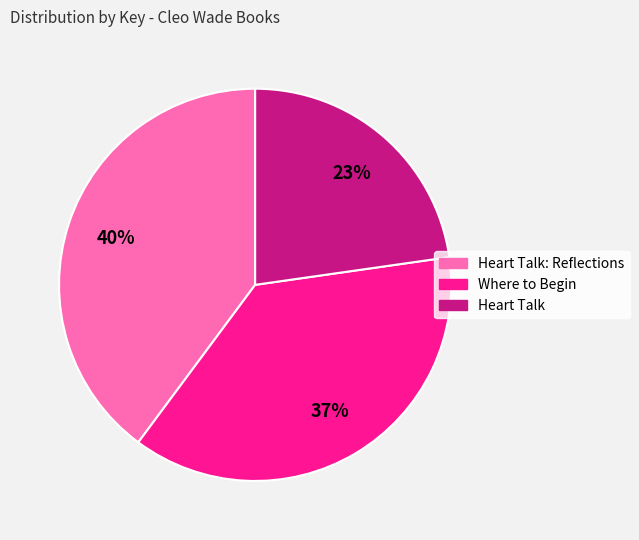

Does any single category account for the majority?

No